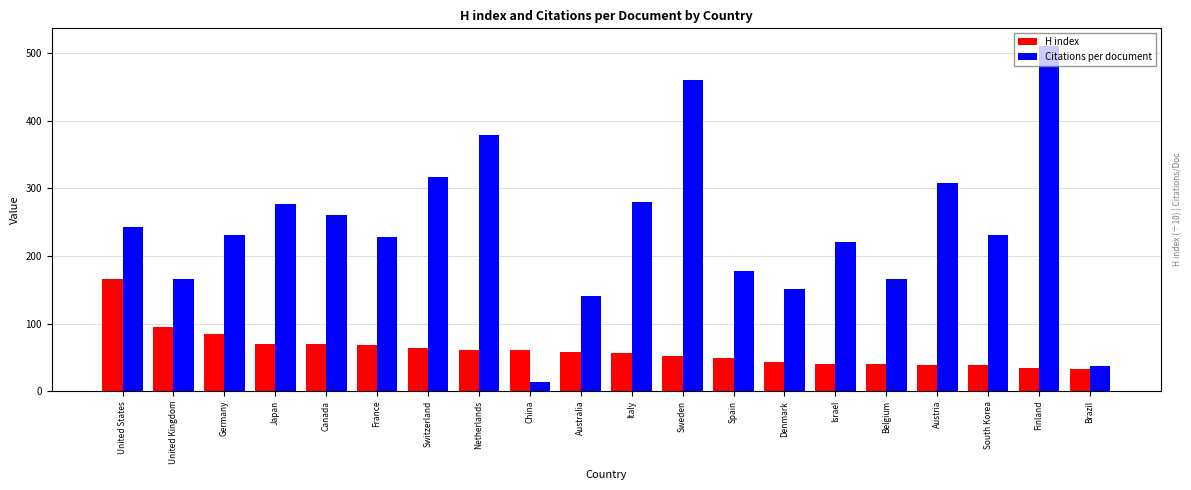

What is the label of the 13th bar from the left?

Spain